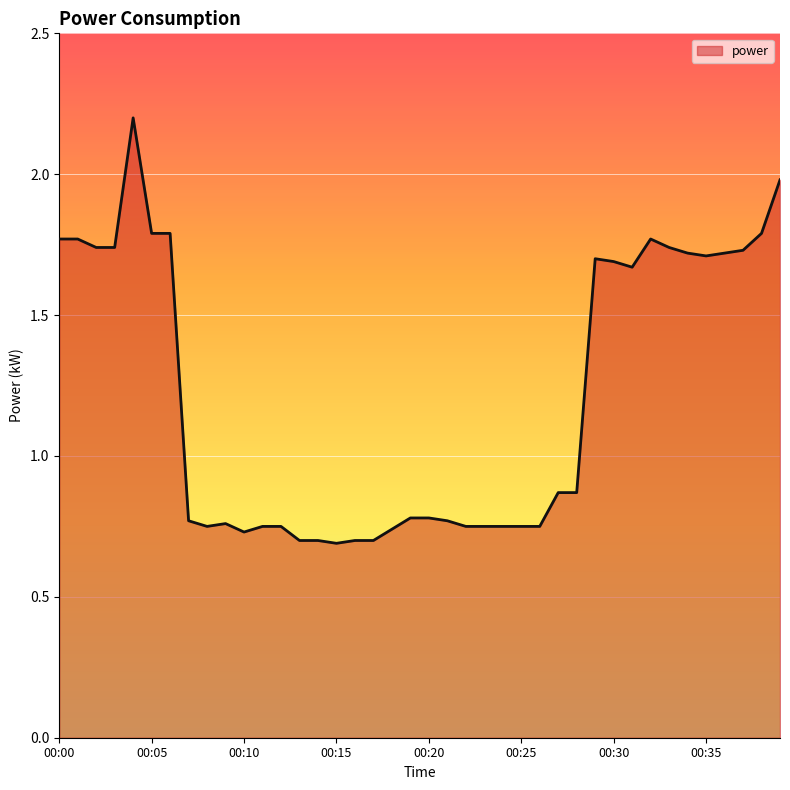

How many categories are shown in the chart?

40